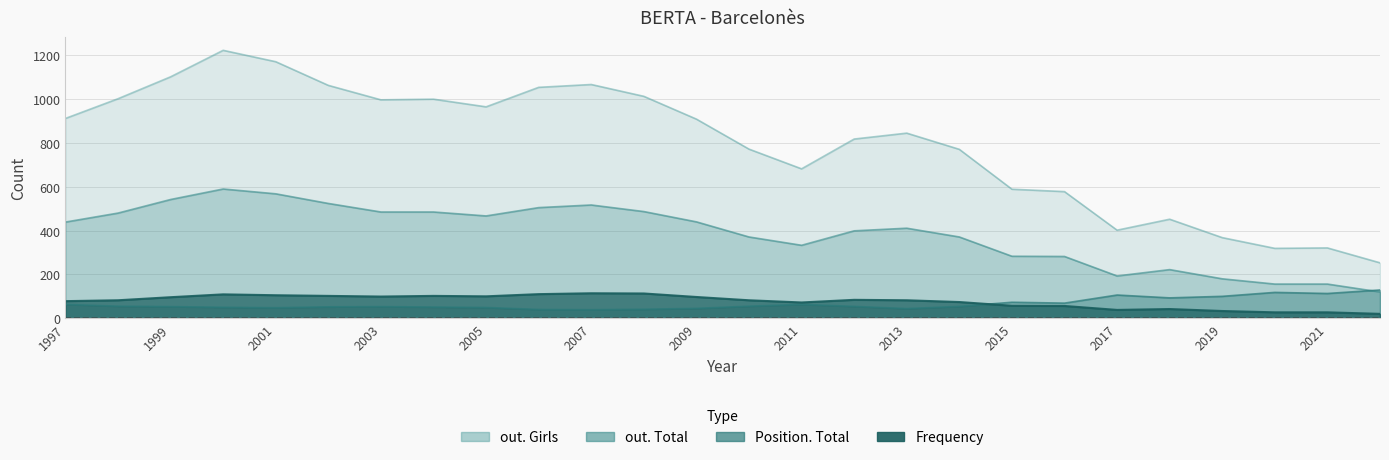

What is the value of the Frequency point at the 9th from the left?

100